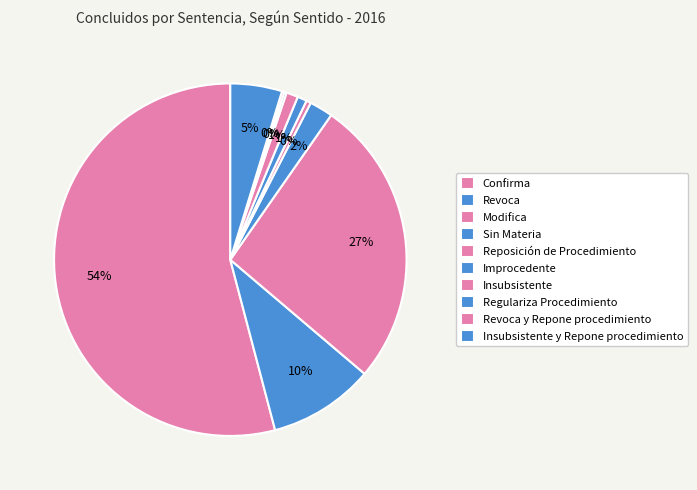

True or false: Regulariza Procedimiento accounts for 0% of the total.

True